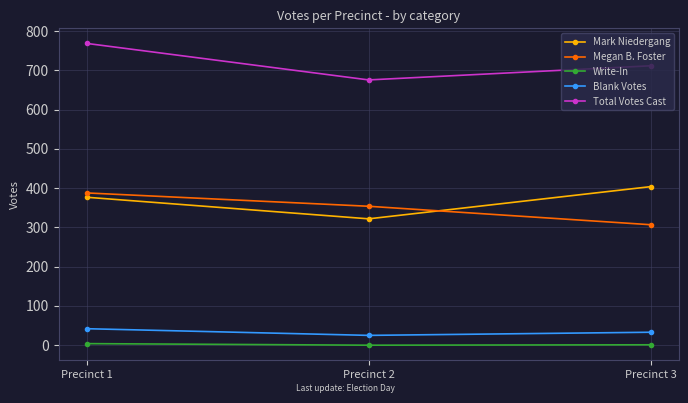

What is the approximate value of Mark Niedergang at Precinct 3, to the nearest 10?

400